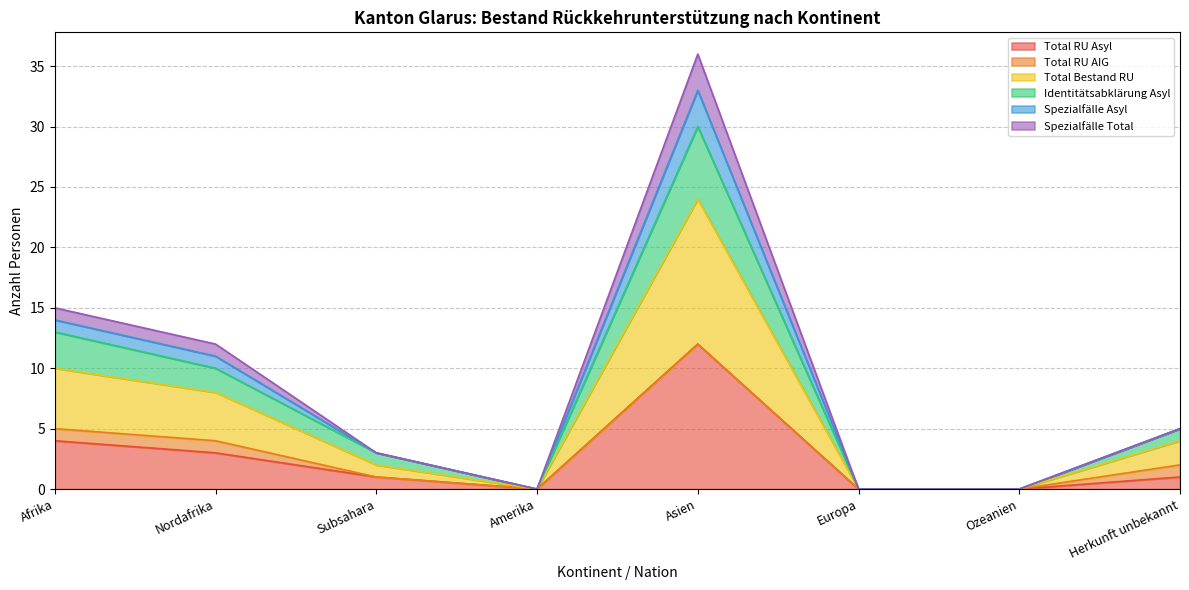

How many positive values does the Total Bestand RU series have?

5